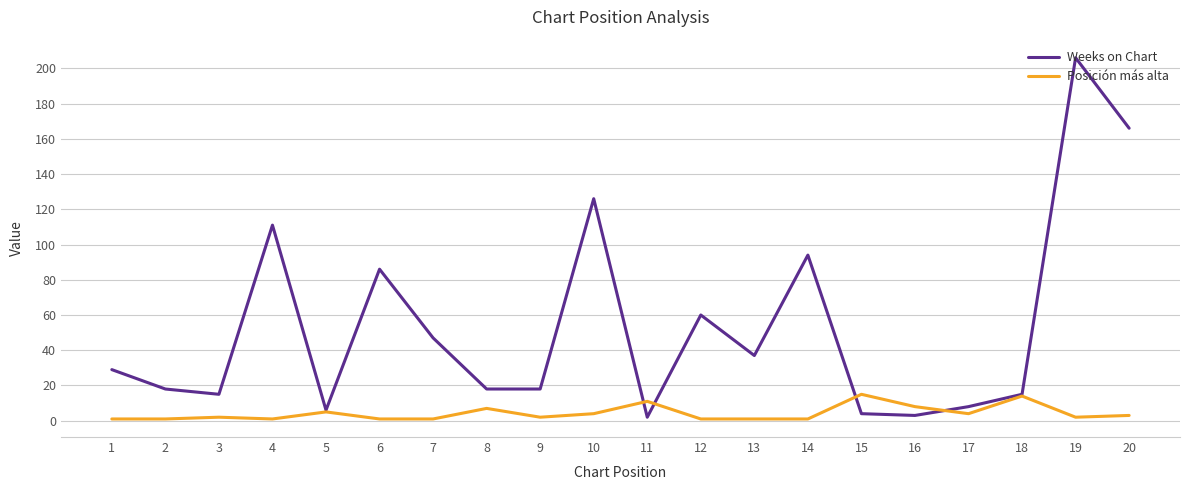

What is the greatest value displayed?

206